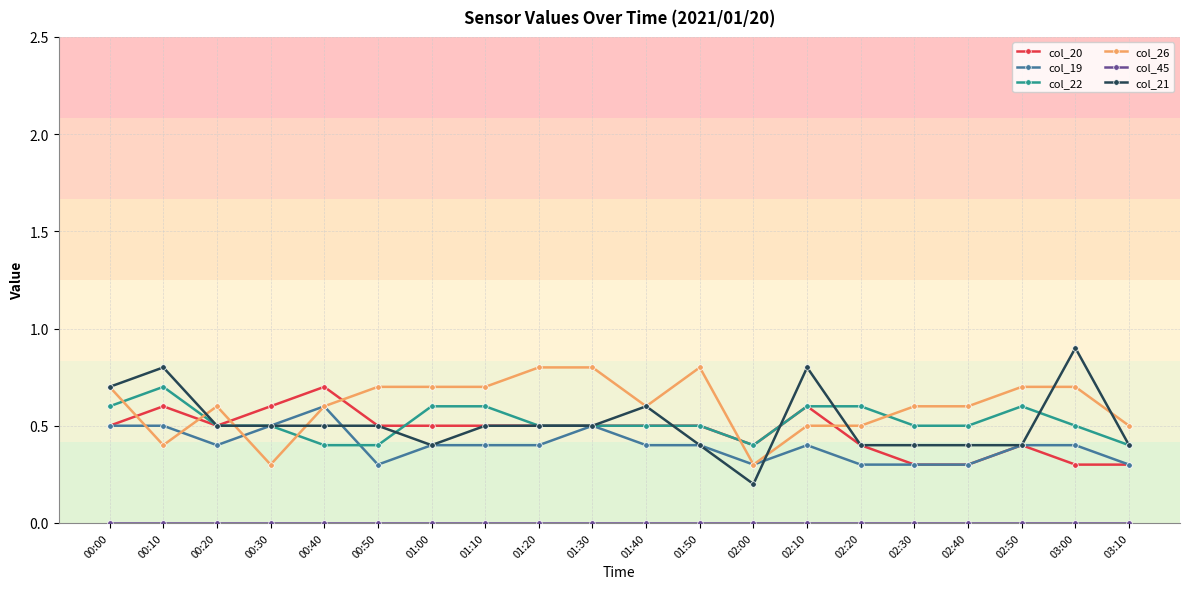

True or false: col_20 and col_26 cross at least once.

True